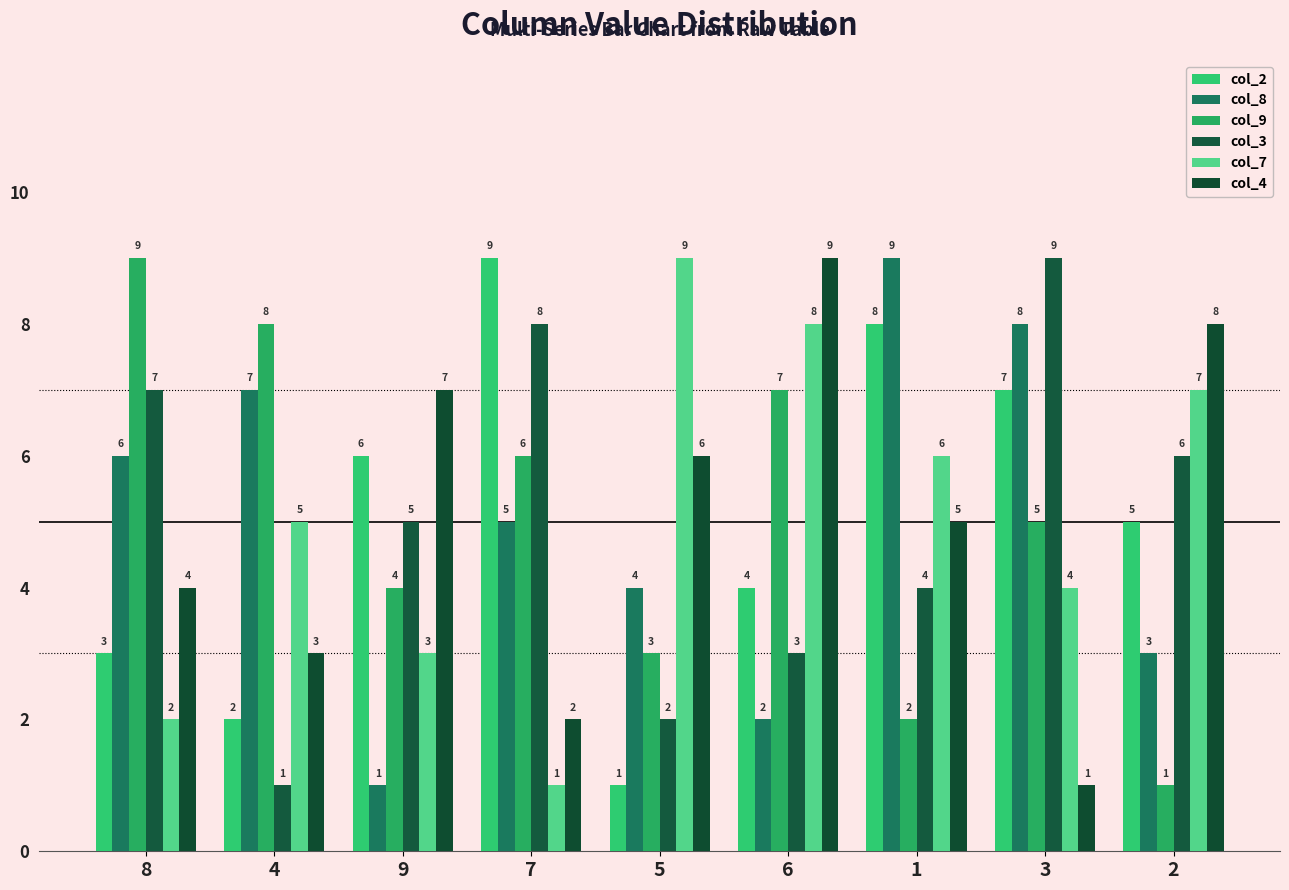

What is the label of the 2nd bar from the left?

4